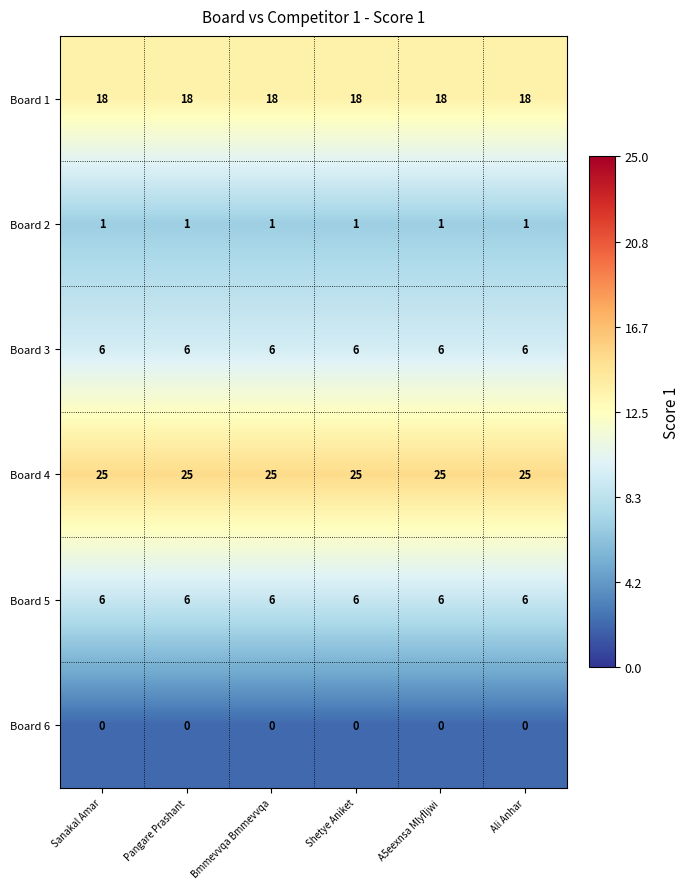

What is the greatest value displayed?

25